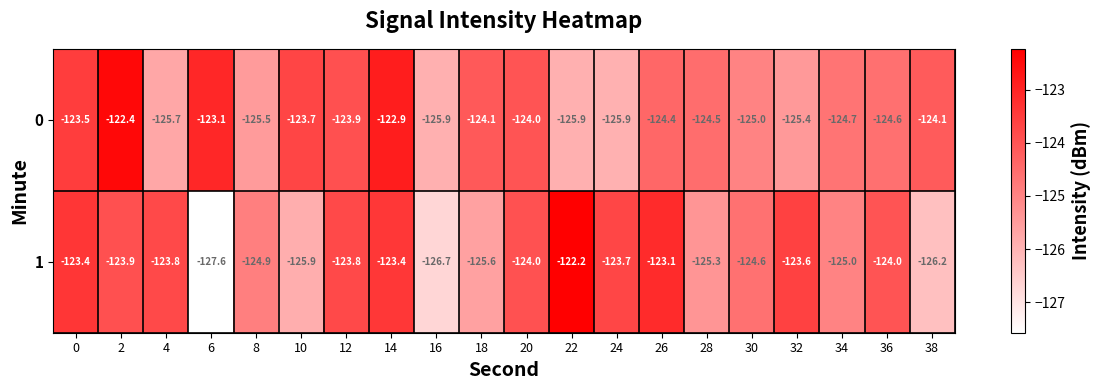

What is the smallest value displayed?

-127.6